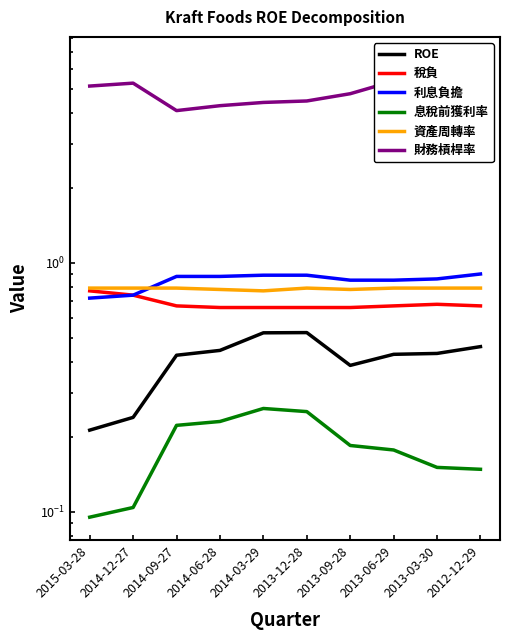

How many lines are shown in the chart?

6